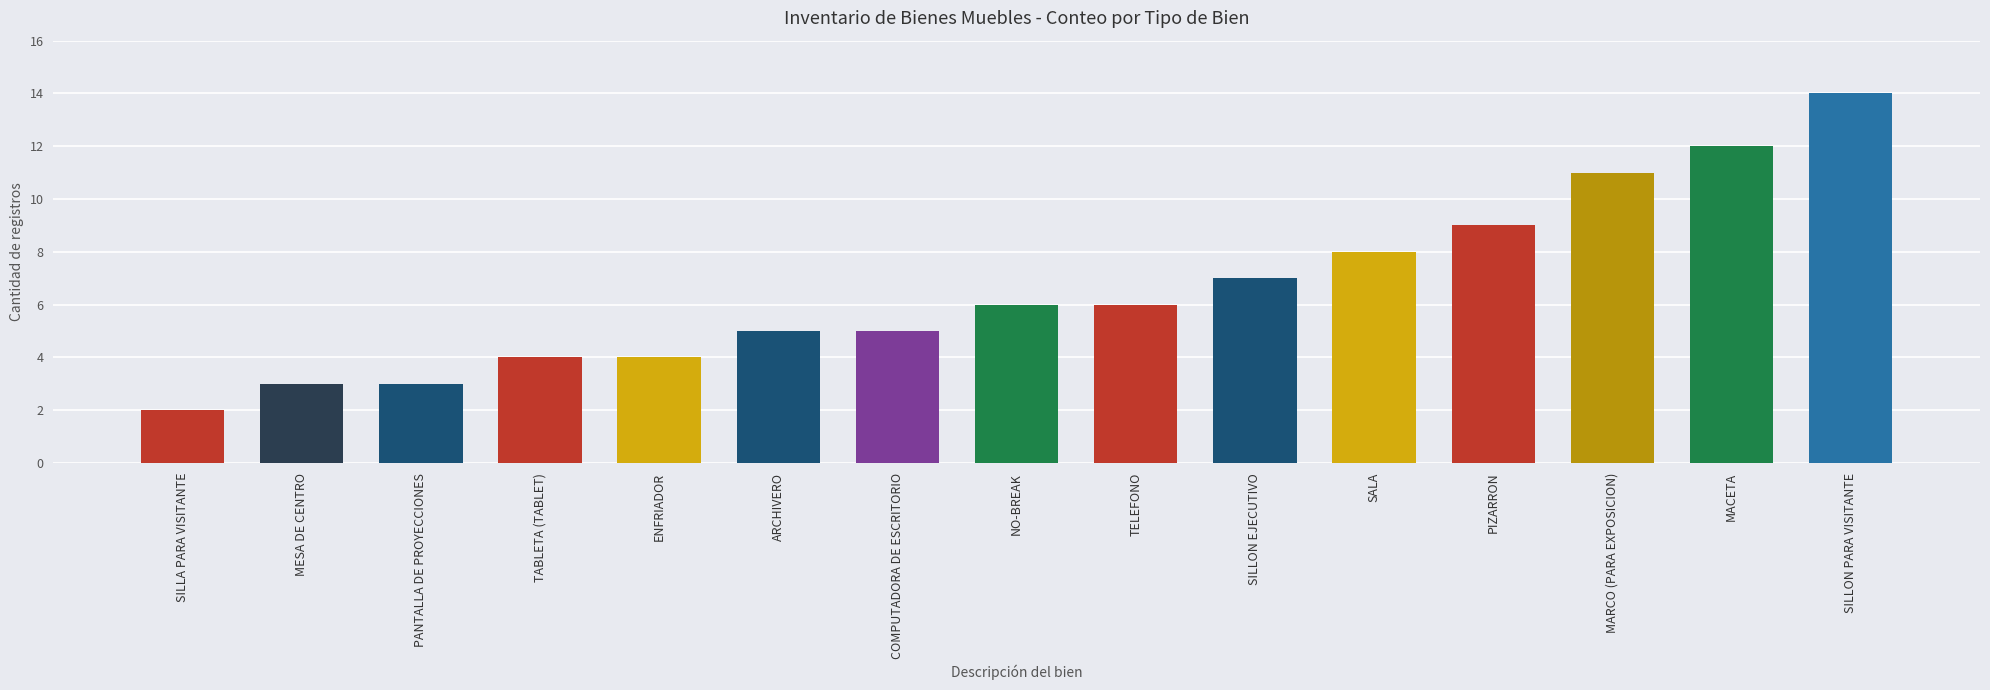

Reading left to right, transcribe all the data shown in this chart.

2	3	3	4	4	5	5	6	6	7	8	9	11	12	14